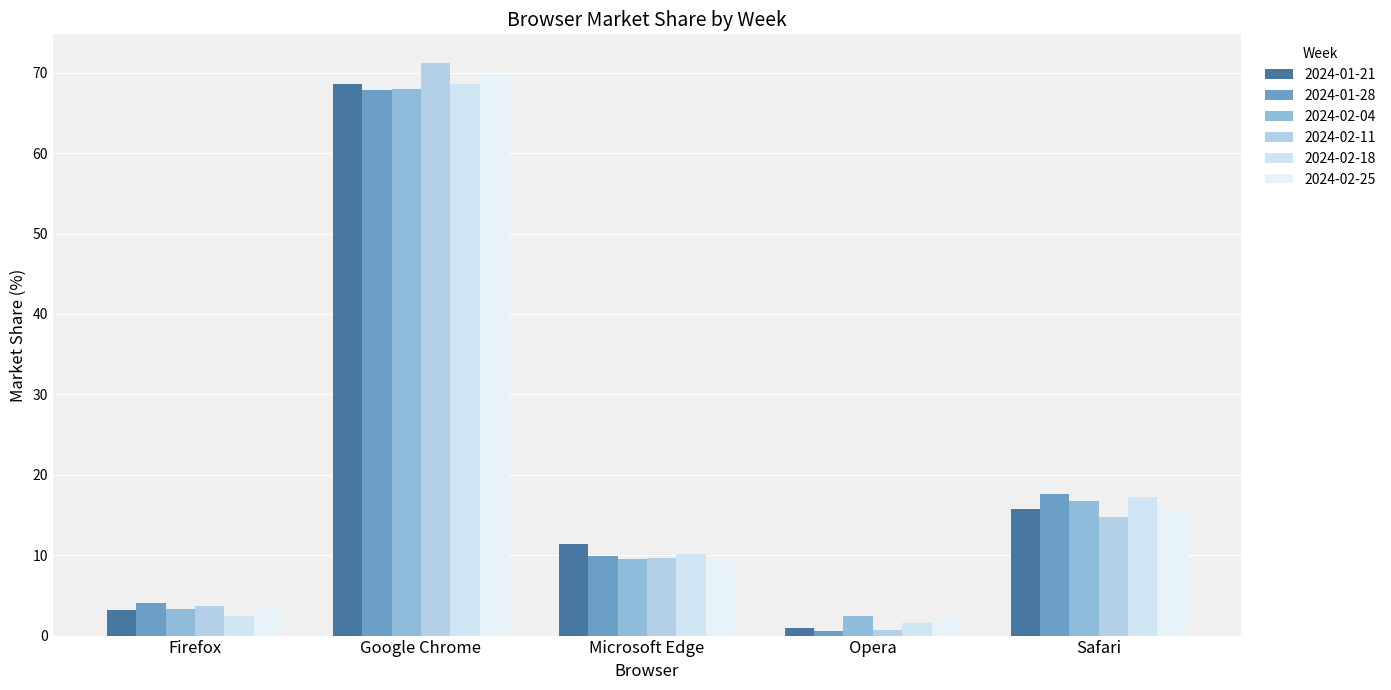

How many data points in 2024-02-18 are less than 10?

2